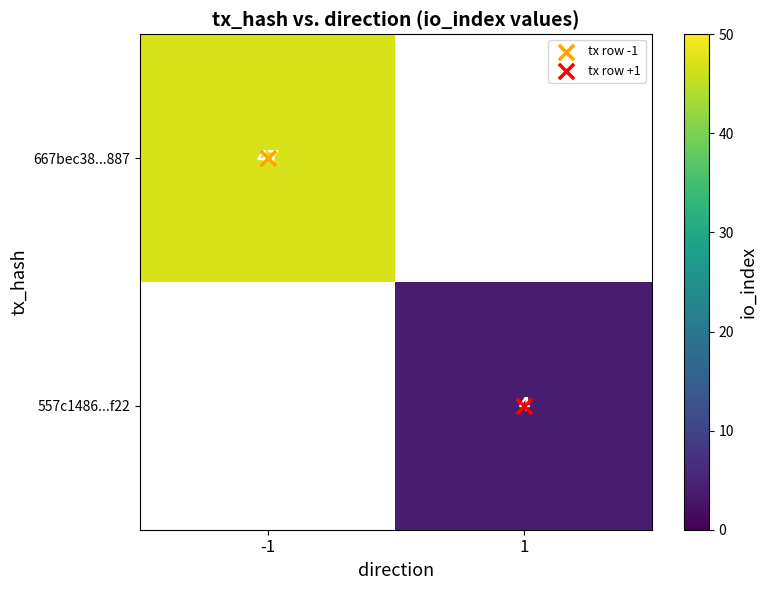

At how many categories does at least one series exceed 10?

1